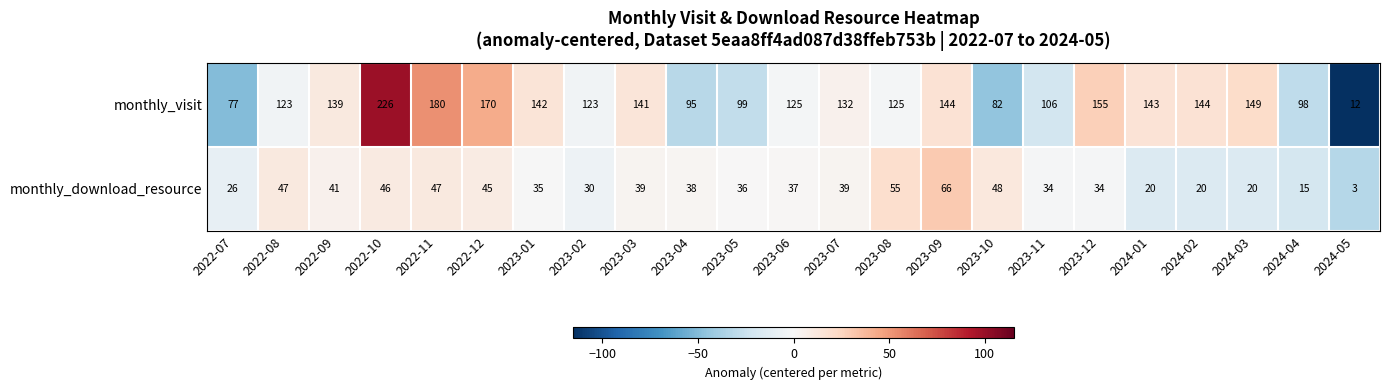

List the series in order of their peak value, lowest first.

monthly_download_resource, monthly_visit